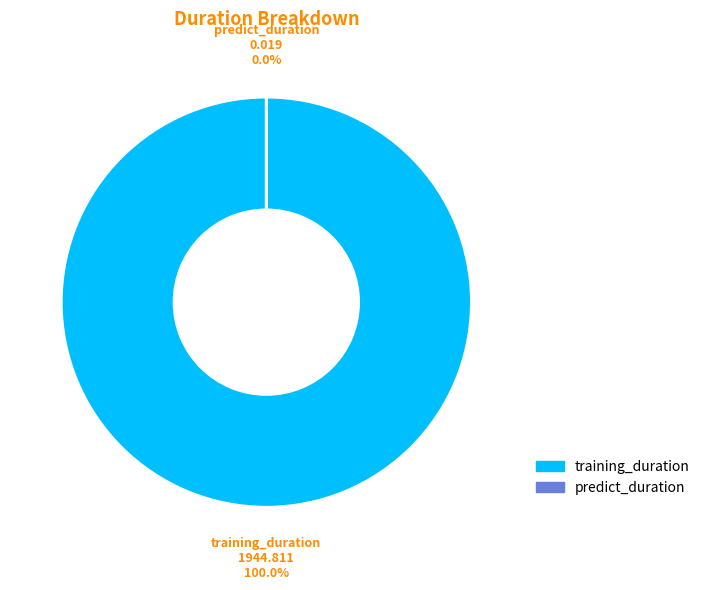

Does training_duration account for over 50% of the chart?

Yes